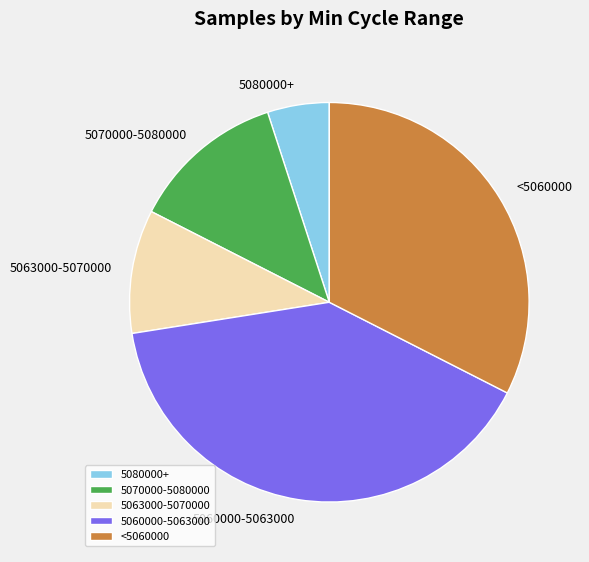

Does 5063000-5070000 account for over 50% of the chart?

No